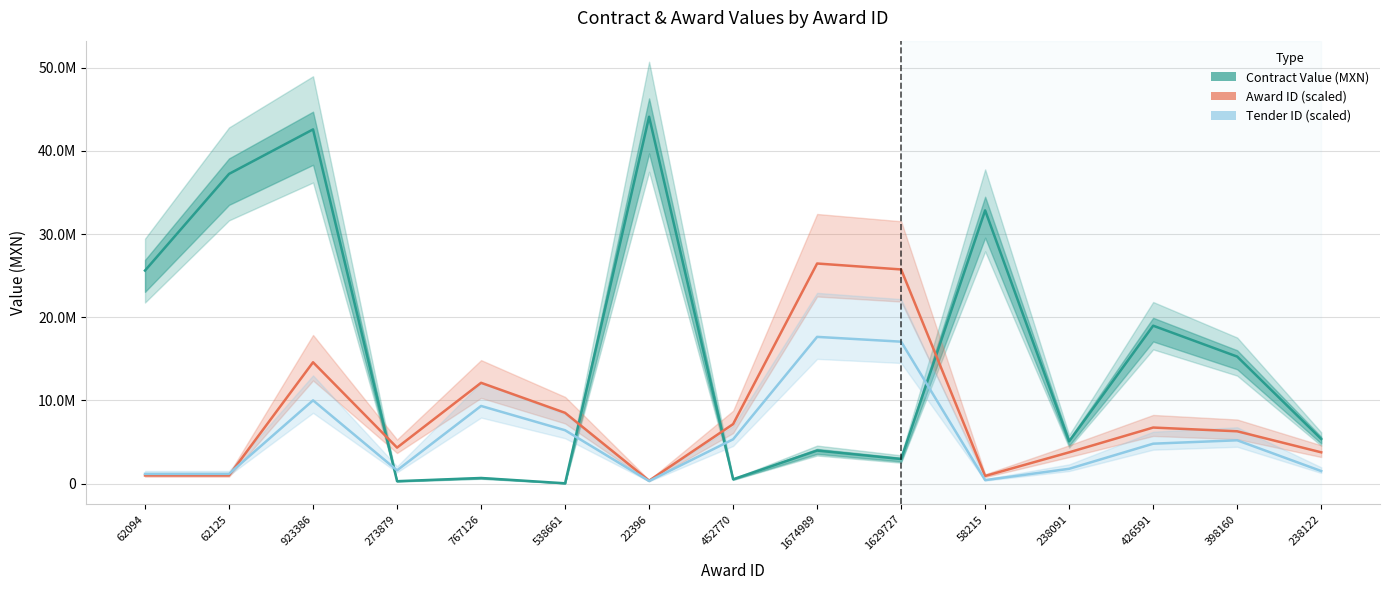

What is the minimum value shown in the chart?

37102.4